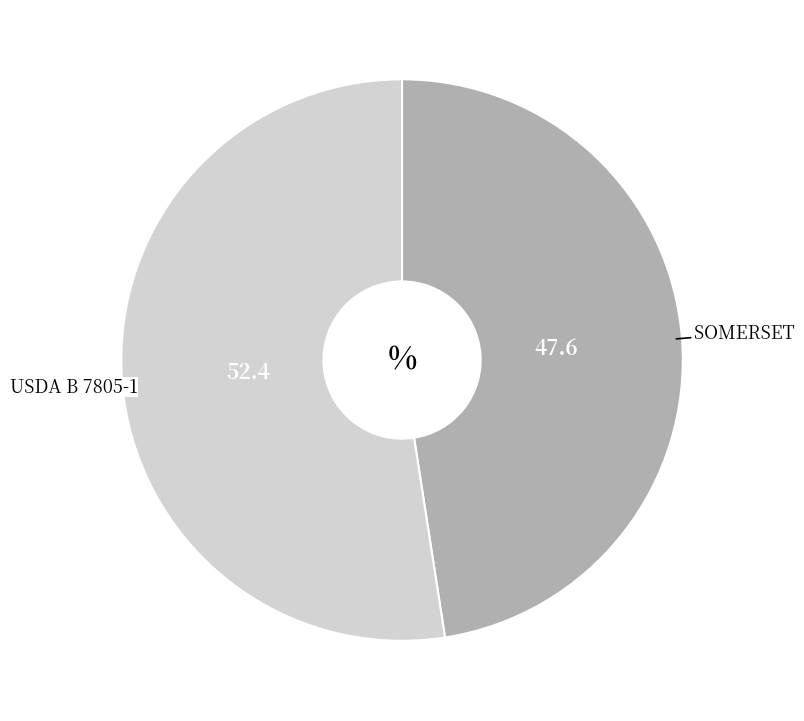

Is there a majority slice in this chart?

Yes